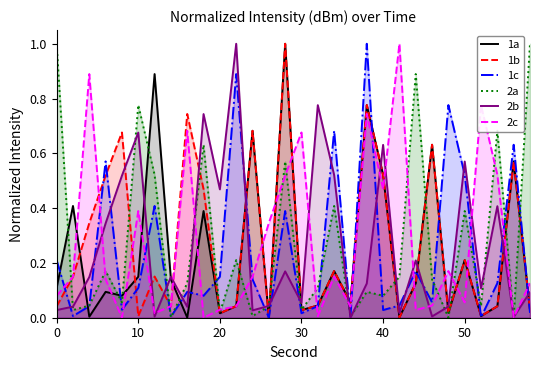

The value of 1c at 10 is 0.1. True or false?

True